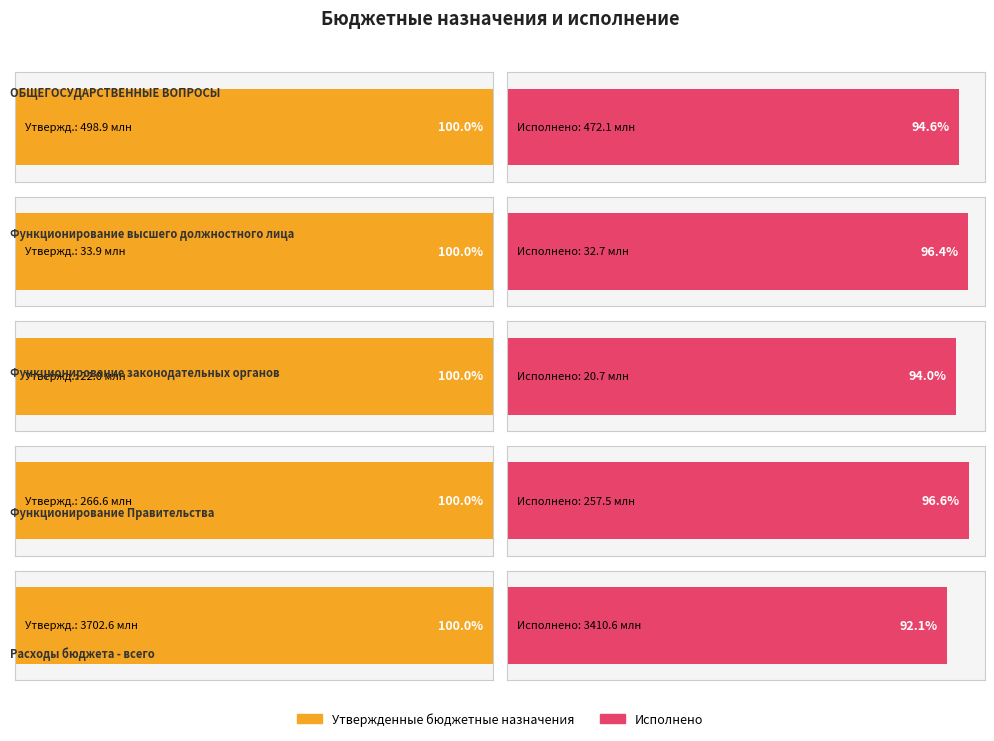

At how many categories does at least one series exceed 376513835?

2